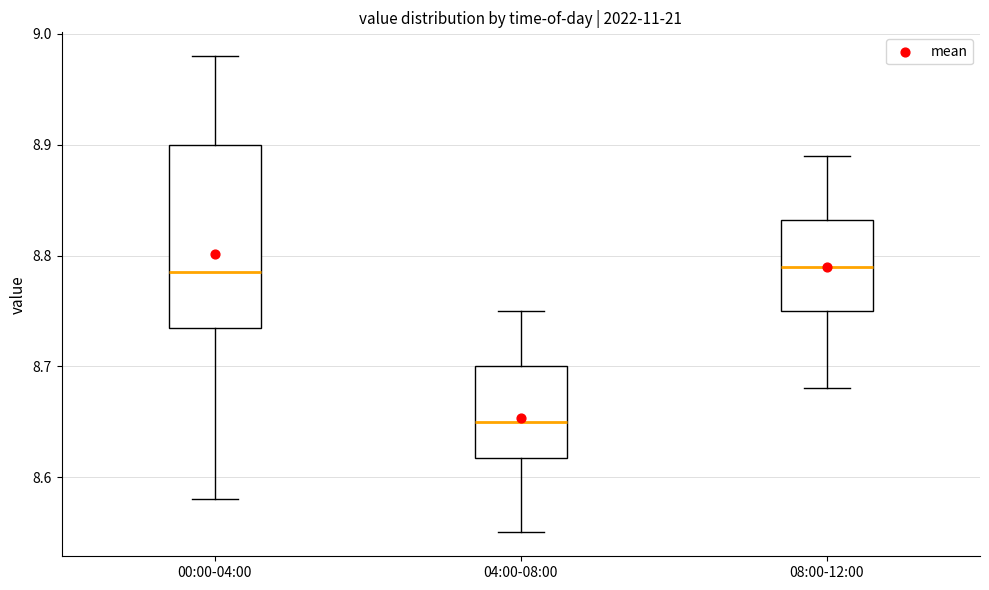

Which box is the tallest, from its lower edge to its upper edge?

00:00-04:00